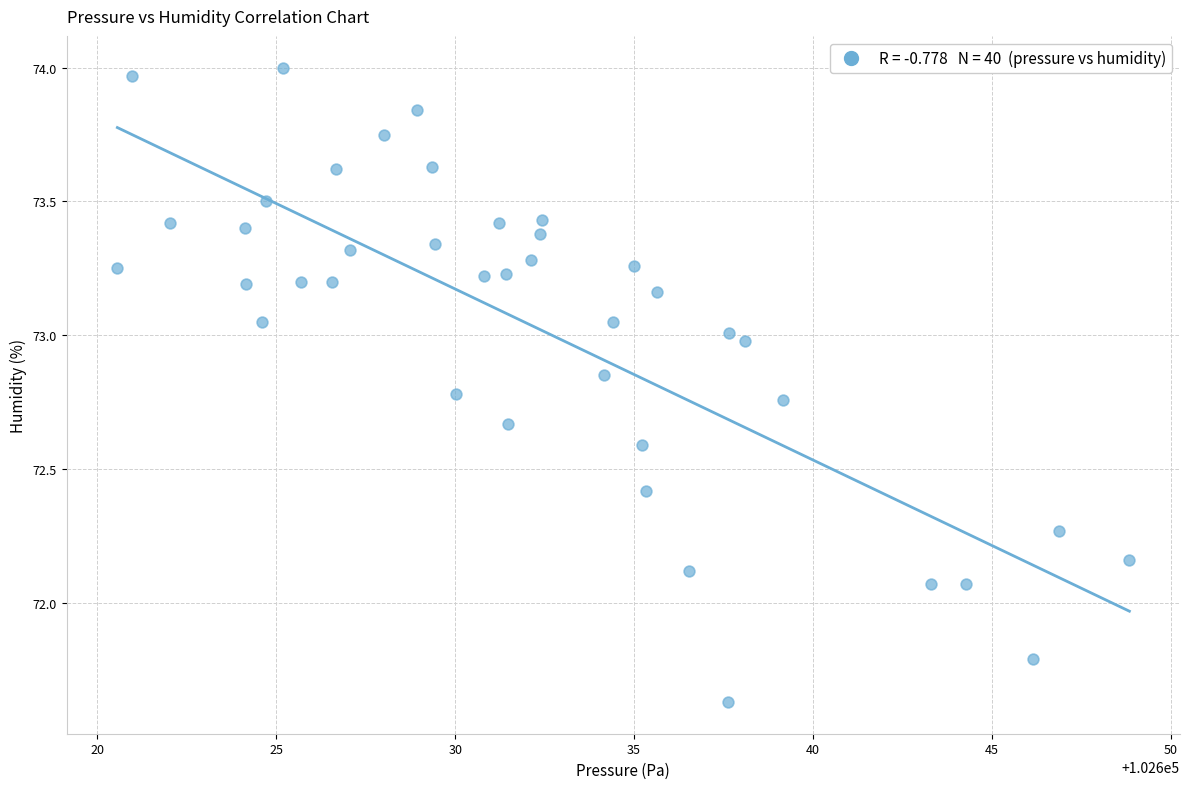

What is the range of Y values (max minus min)?

2.4